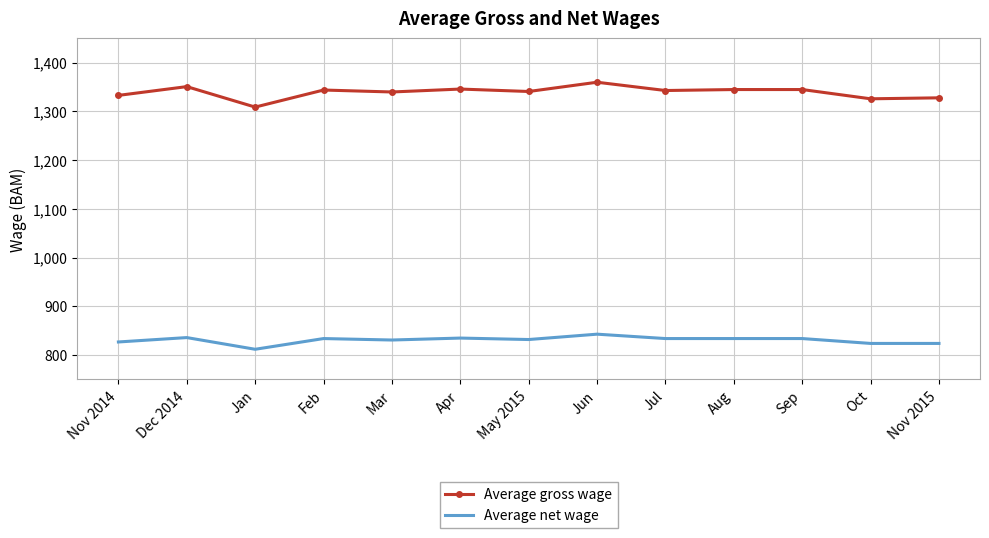

Which series has the largest range (max minus min)?

Average gross wage